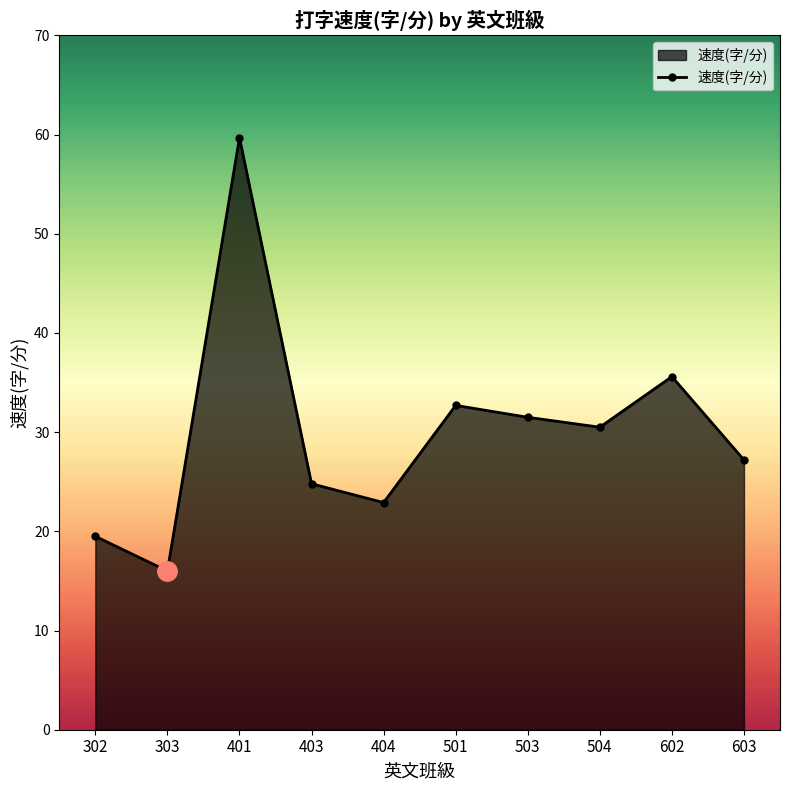

At which category does the data reach its first local peak?

401